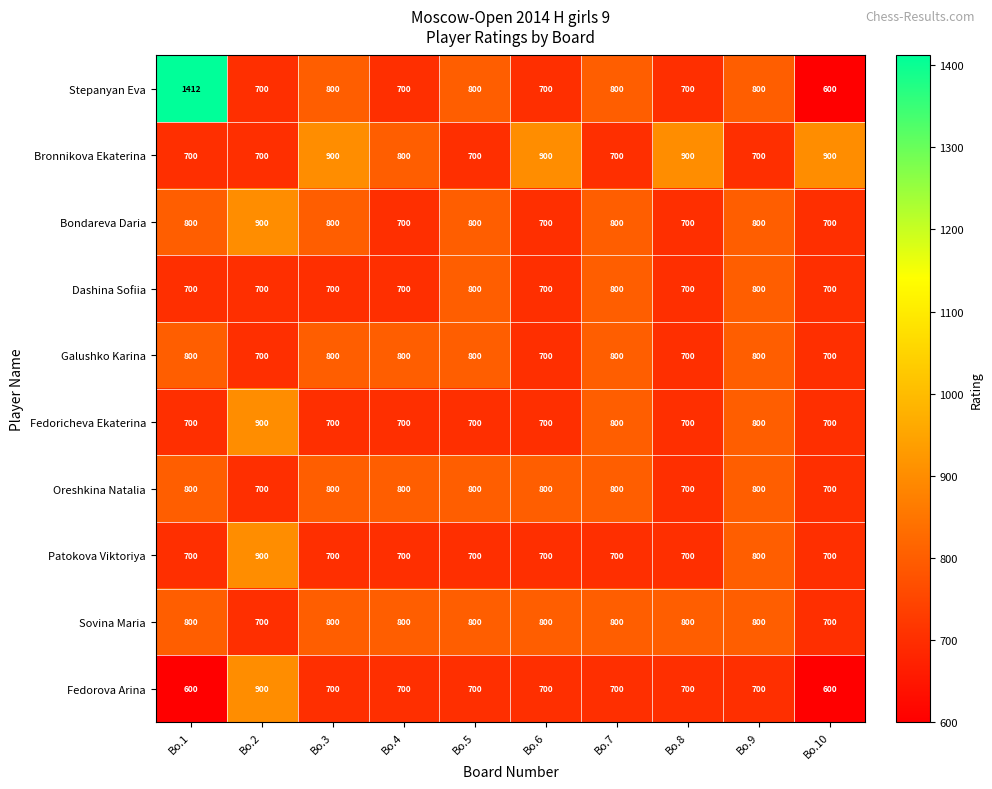

At which label does Bronnikova Ekaterina first exceed 800?

Bo.3